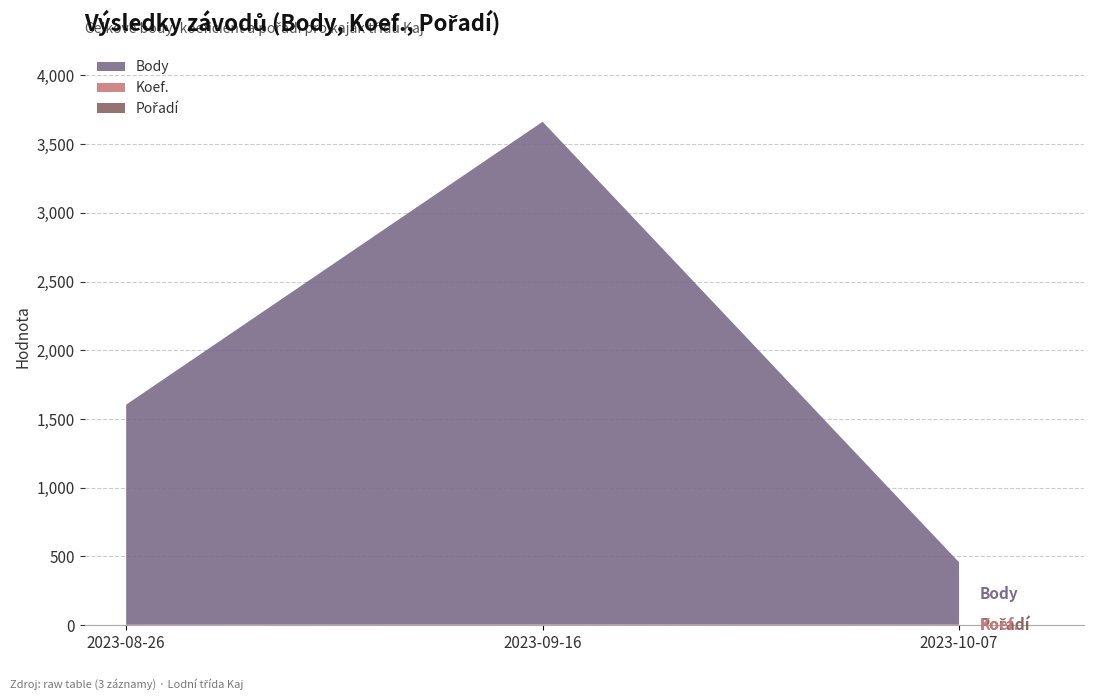

Reading left to right, extract all data points from this chart.

Body: 2023-08-26=1600	2023-09-16=3656	2023-10-07=452
Koef.: 2023-08-26=2	2023-09-16=4	2023-10-07=2
Pořadí: 2023-08-26=2	2023-09-16=2	2023-10-07=3